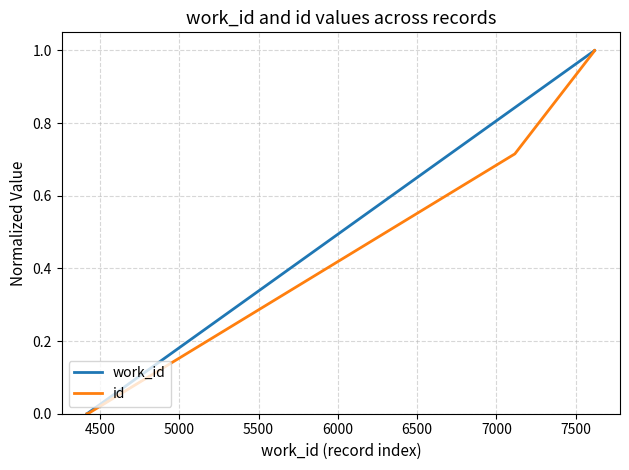

What is the label of the 4th point from the right?

7000